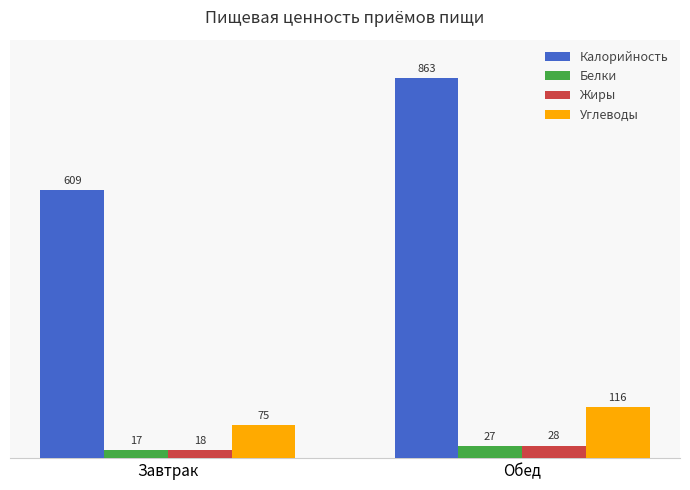

Rank the series by their maximum value, from lowest to highest.

Белки, Жиры, Углеводы, Калорийность